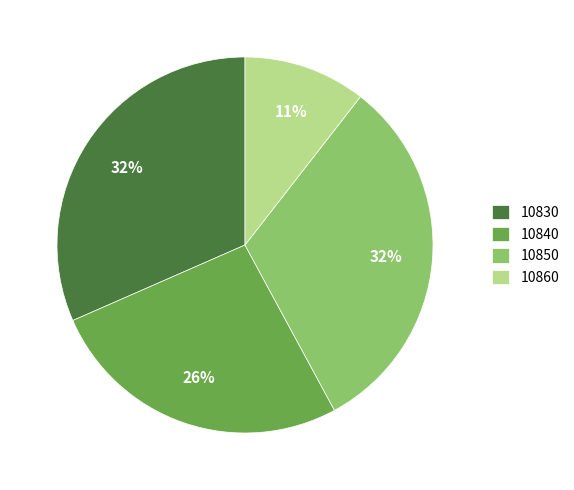

To the nearest percent, what percentage of the pie is 10860?

11%